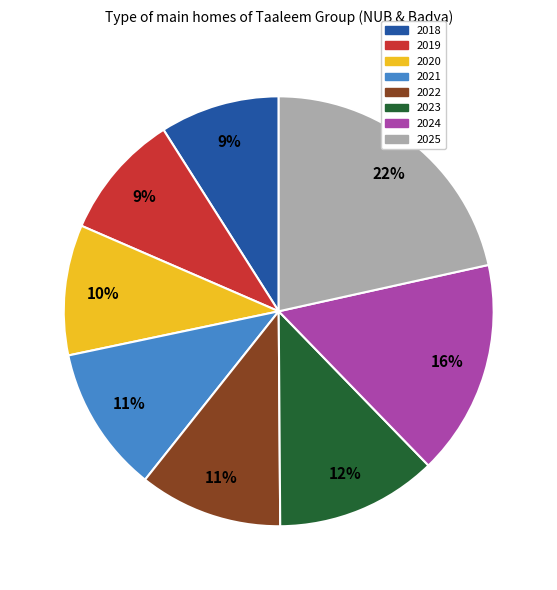

Is it true that 2023 is 25% of the pie?

False